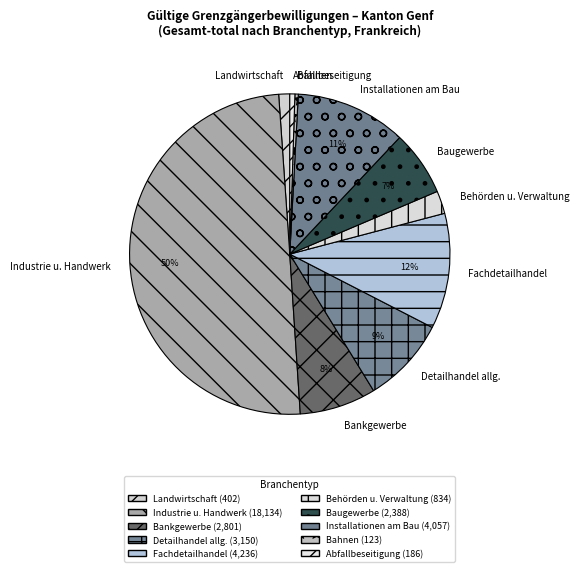

To the nearest percent, what is the difference between the largest and smallest slice percentages?

50%